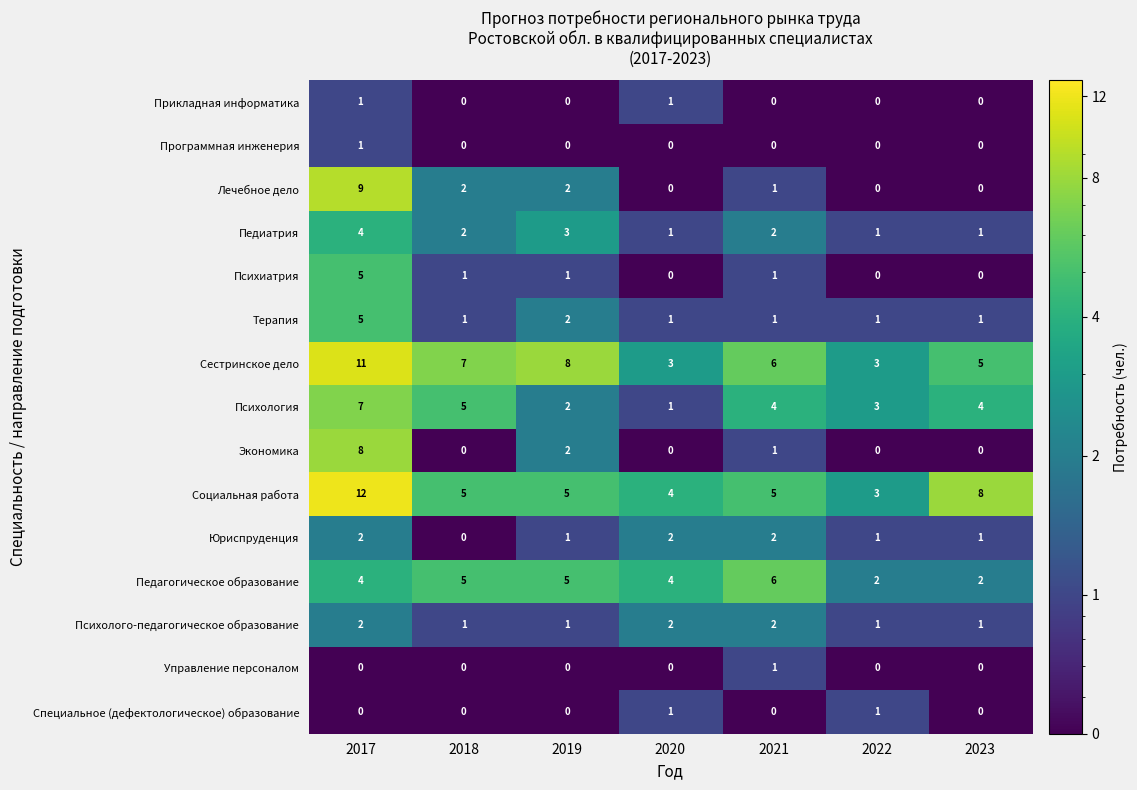

Which category has the highest value in the Сестринское дело series?

2017